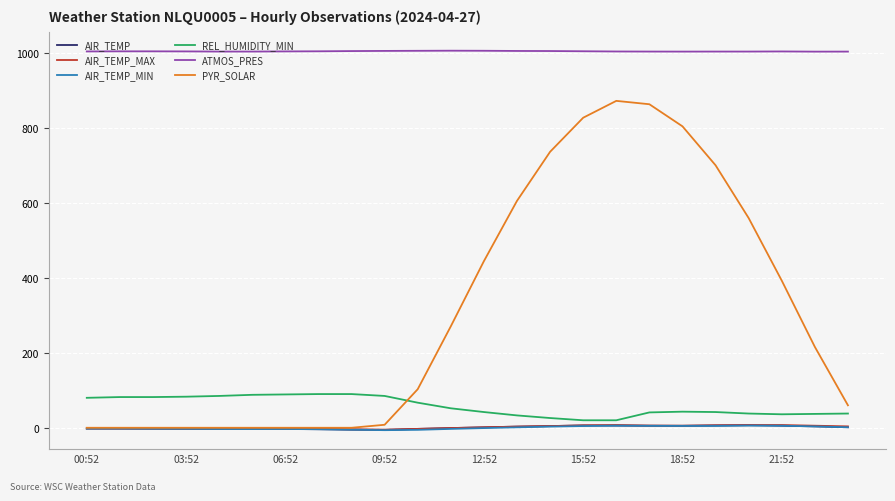

True or false: PYR_SOLAR and ATMOS_PRES cross at least once.

False